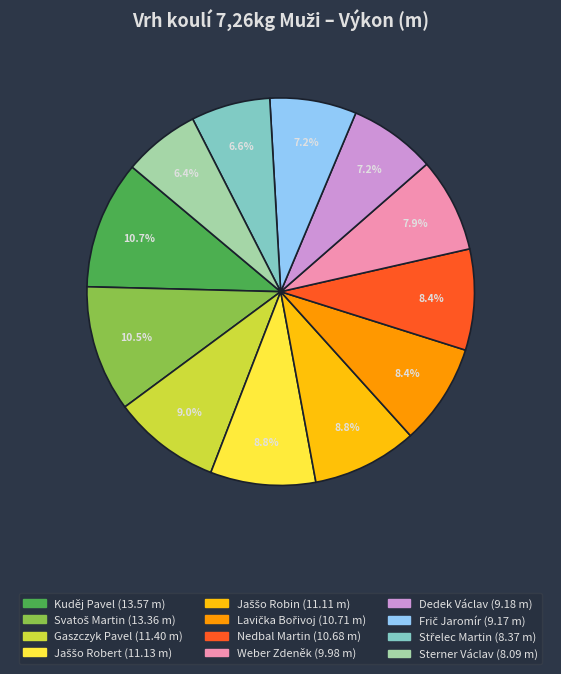

Does any single category account for the majority?

No